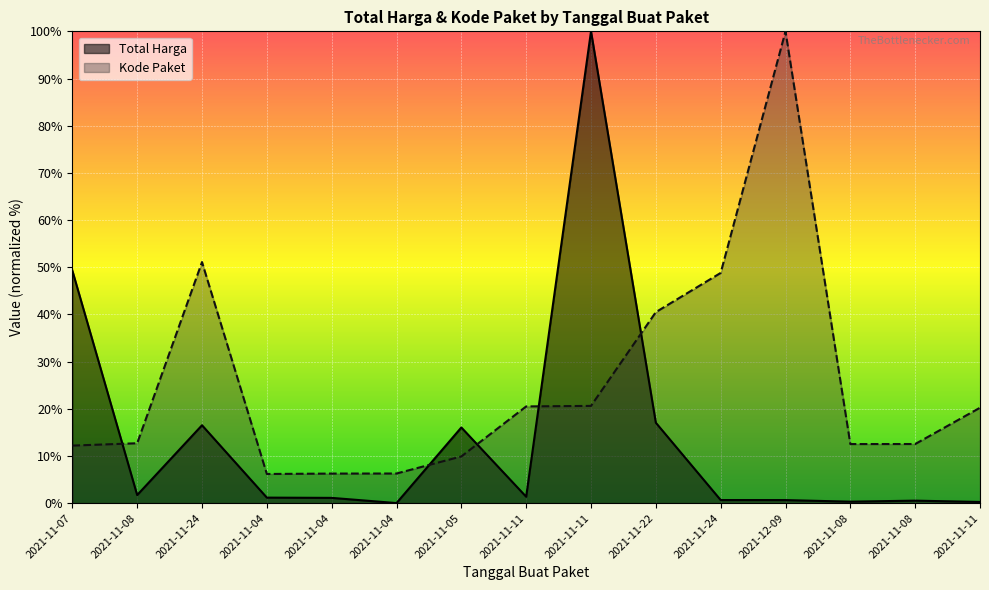

What value does the Kode Paket series have at 2021-11-11?

20.2